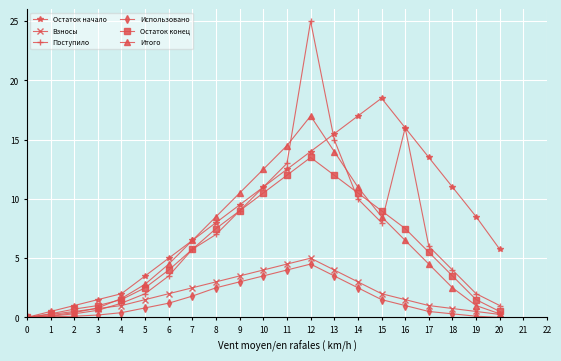

What is the maximum value for Итого?

17.0